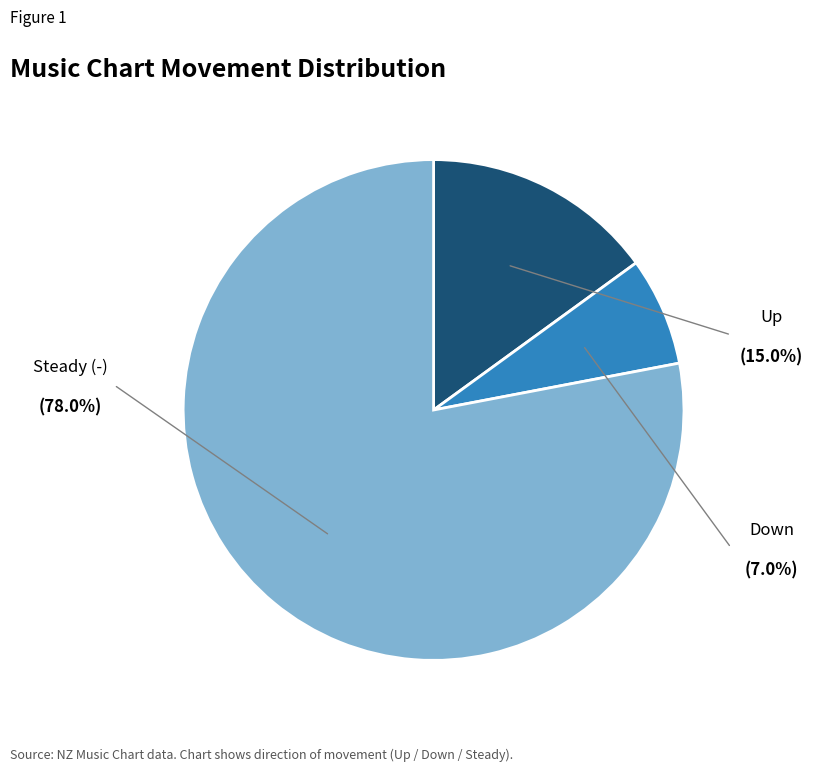

Is there a majority slice in this chart?

Yes